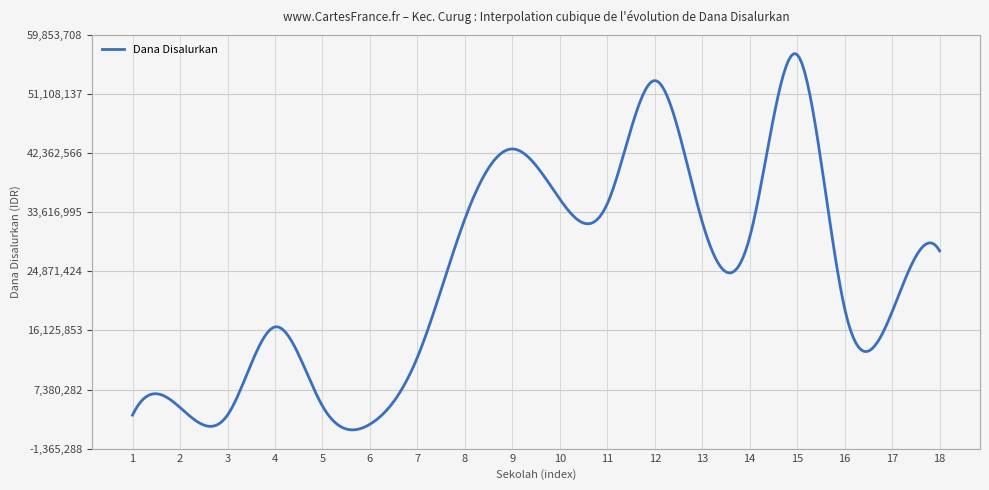

What is the minimum value shown in the chart?

1417393.4